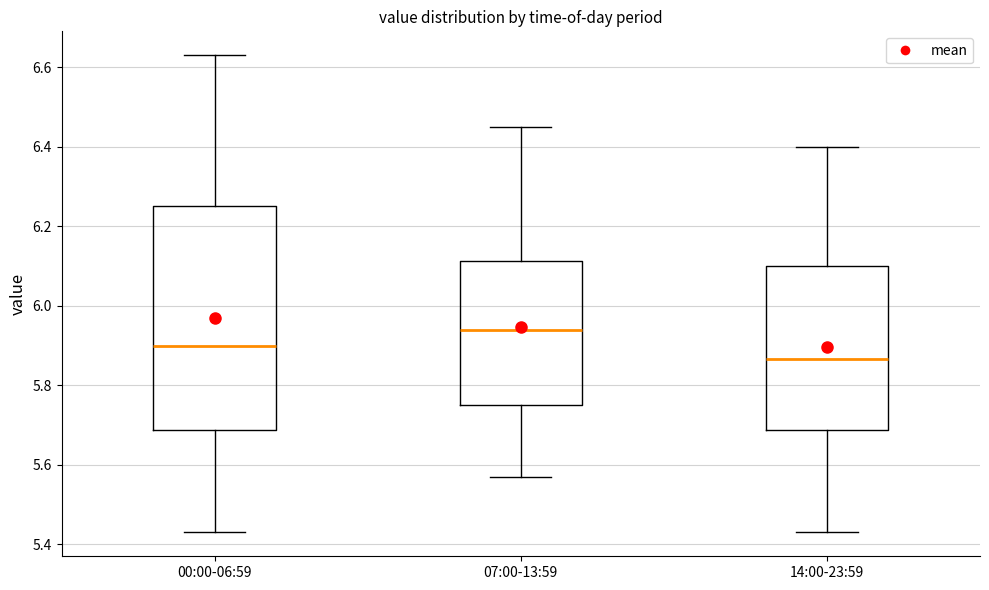

Where does the median line of the box for 14:00-23:59 sit on the y-axis? The values are not printed on the chart, so give them approximately, as read against the axis.

5.86